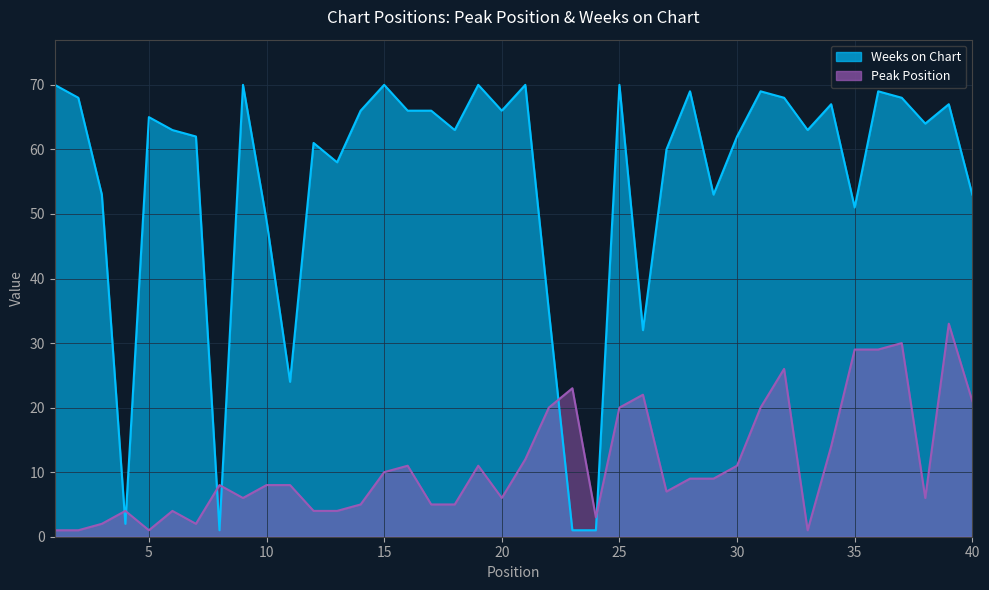

How many categories are shown in the chart?

40